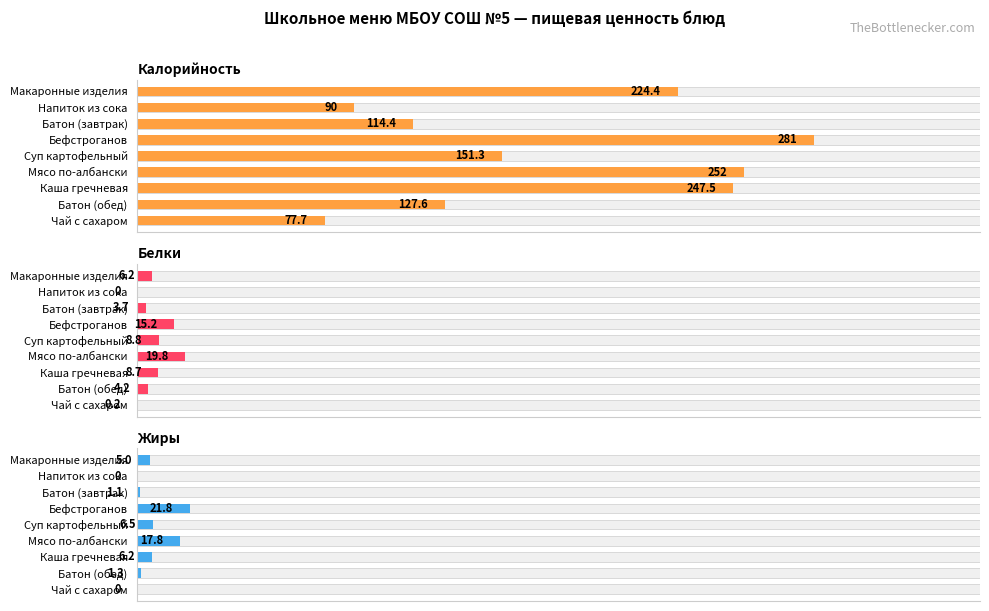

Does the chart contain stacked bars?

No